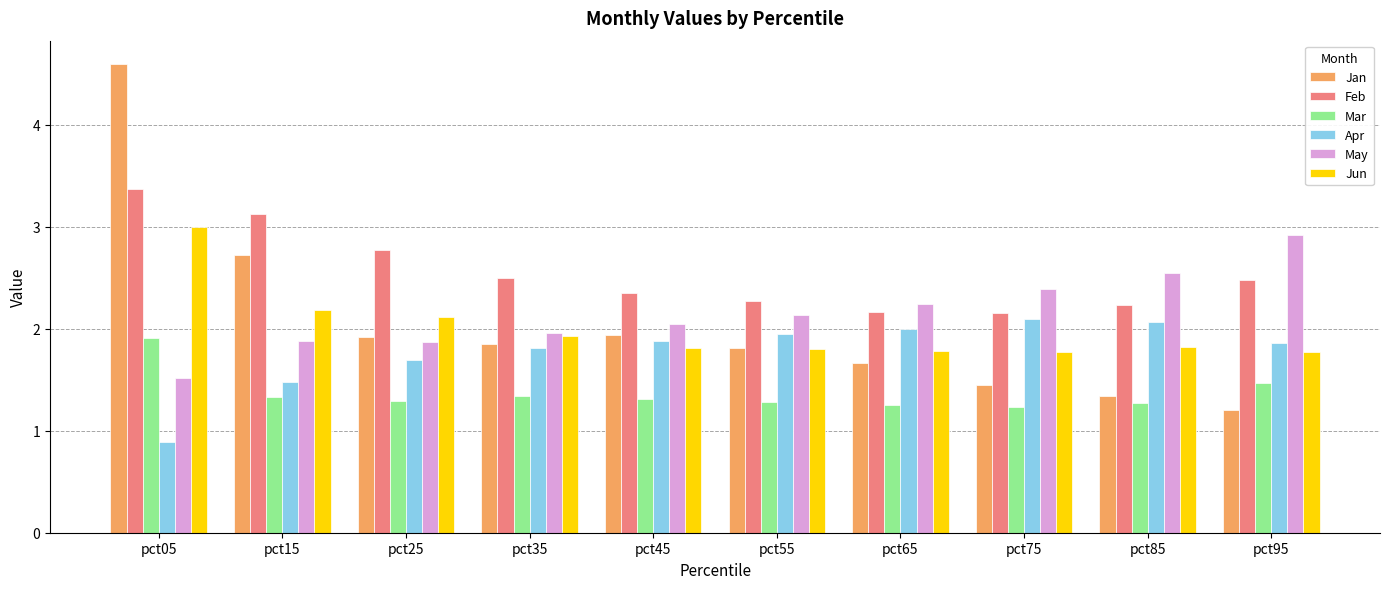

How many categories are shown in the chart?

10